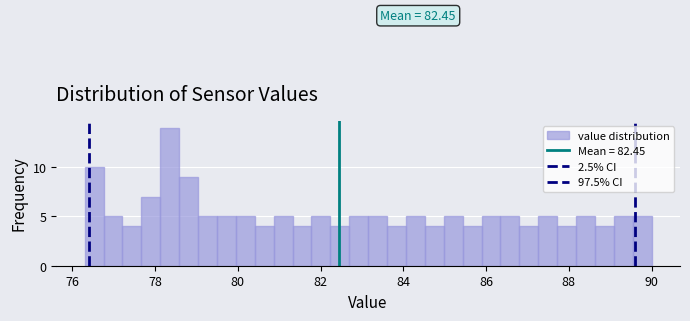

Read against the x-axis, roughly where is the centre of the tallest bar?

78.4